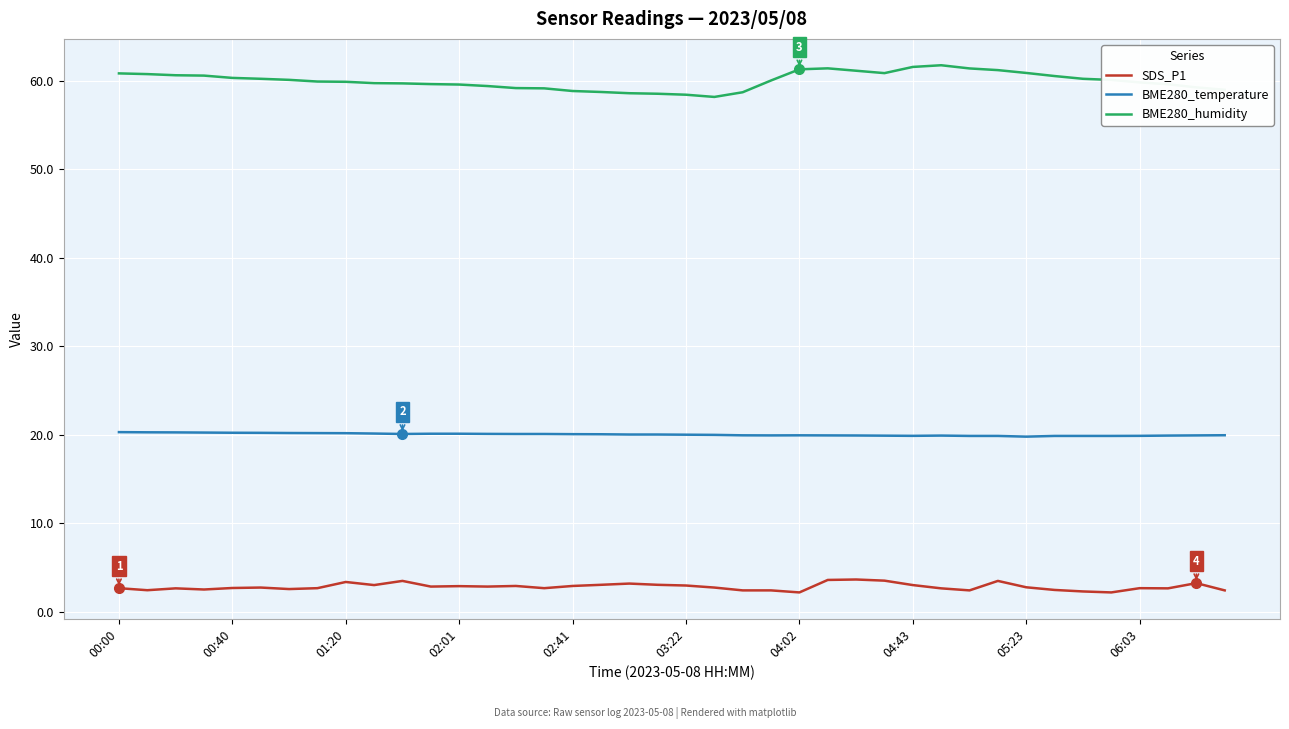

In BME280_humidity, how many points are lower than both neighbors (excluding endpoints)?

2